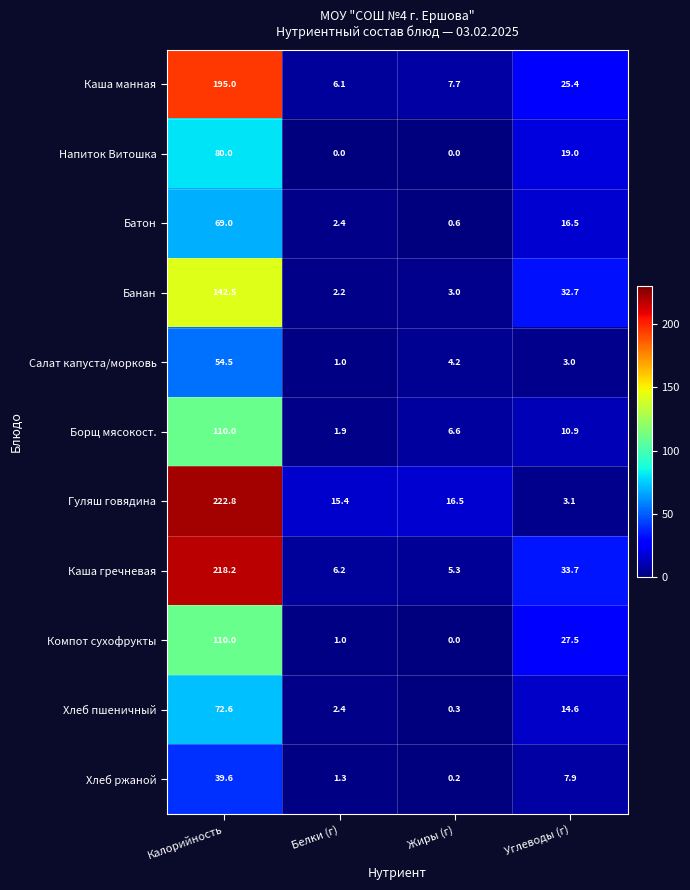

What is the sum of all Напиток Витошка values?

99.0